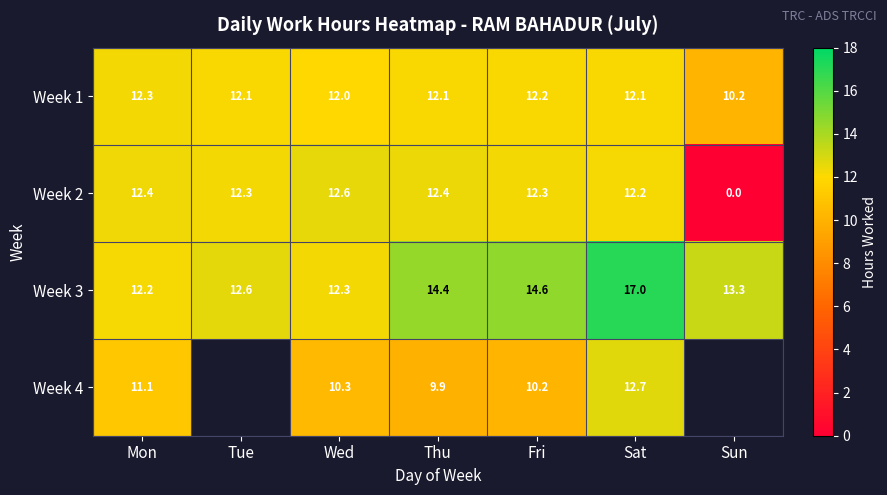

Which has a higher value, Sun or Fri?

Fri